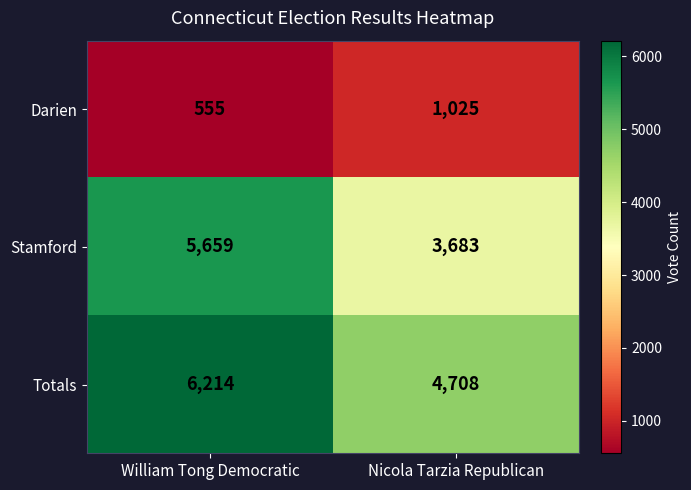

What is the sum of all Totals values?

10922